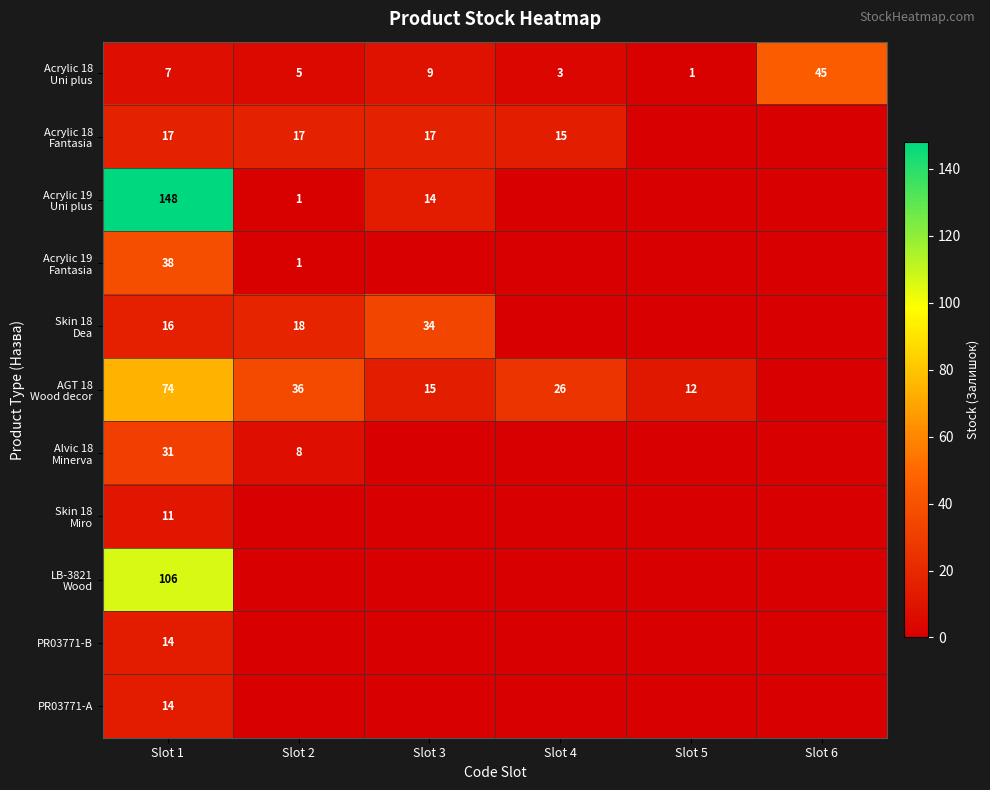

What is the total value across all series at Slot 1?

476